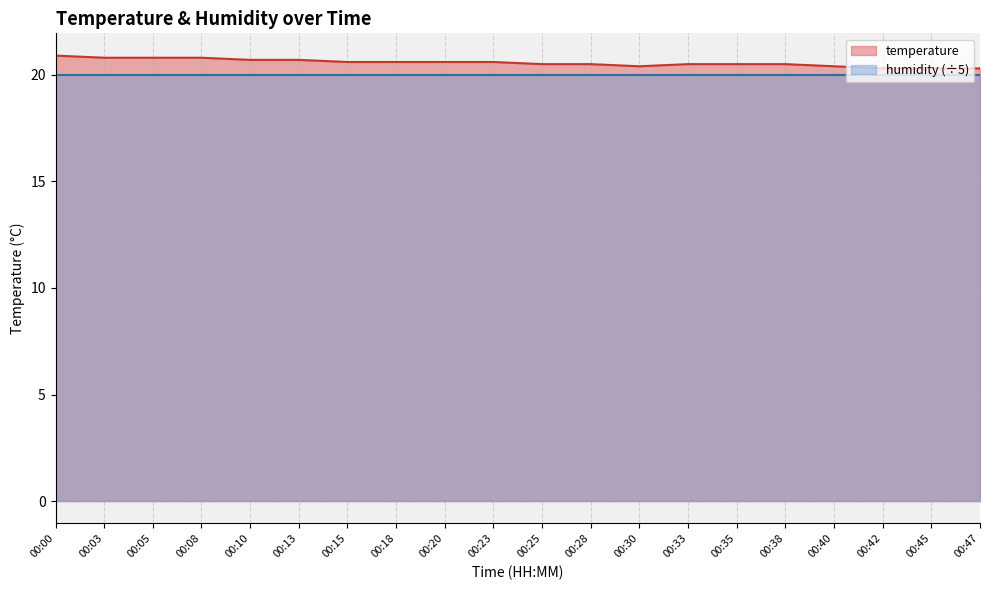

How many lines are shown in the chart?

2